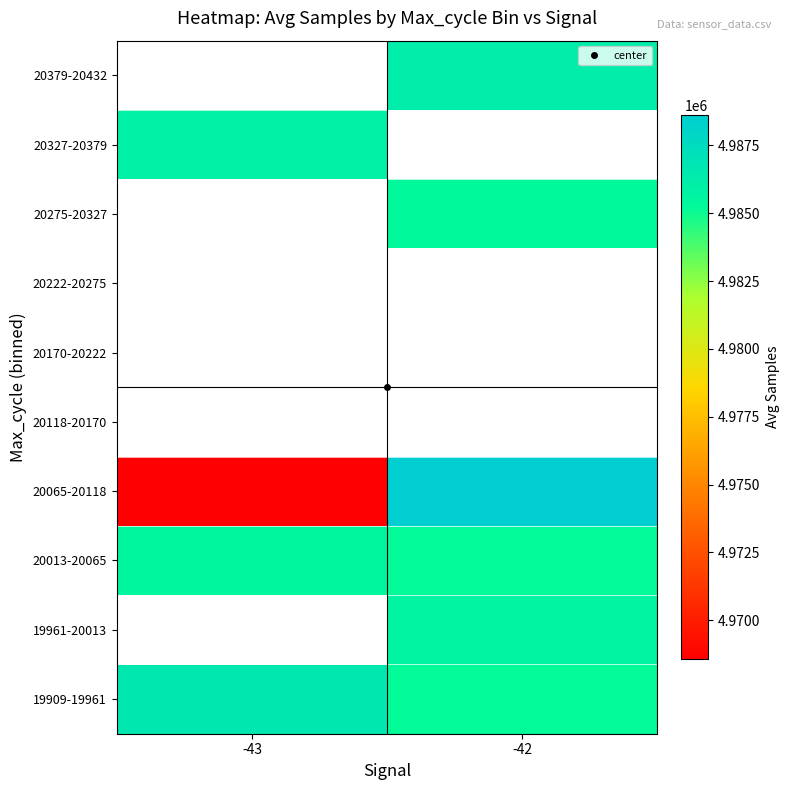

How many values in 20327-20379 are above zero?

1